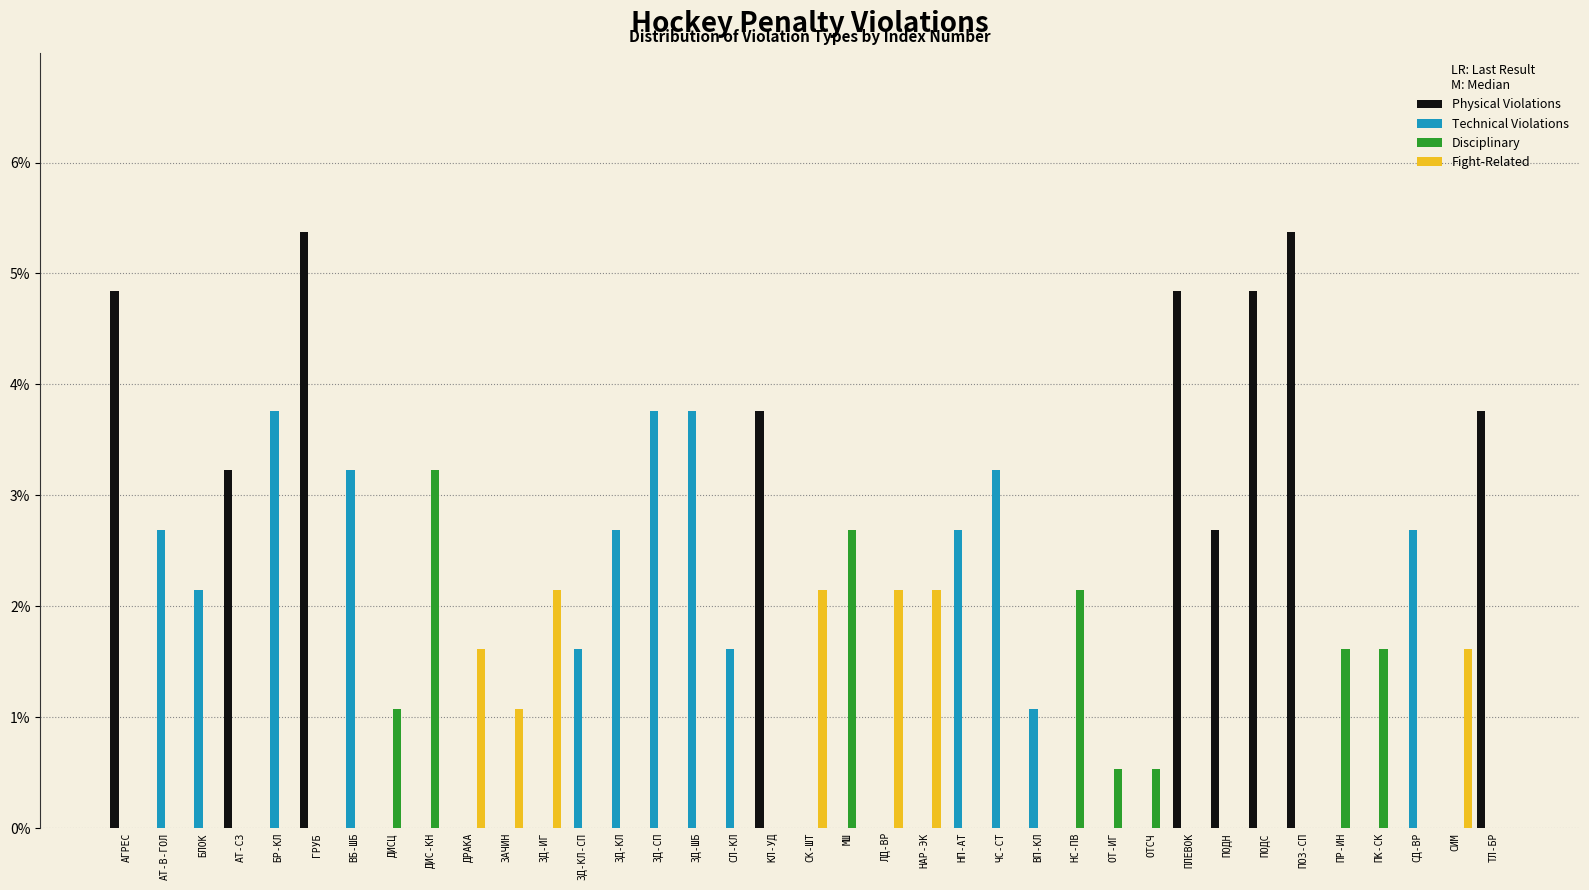

At which label is Fight-Related closest to 1?

ЗАЧИН